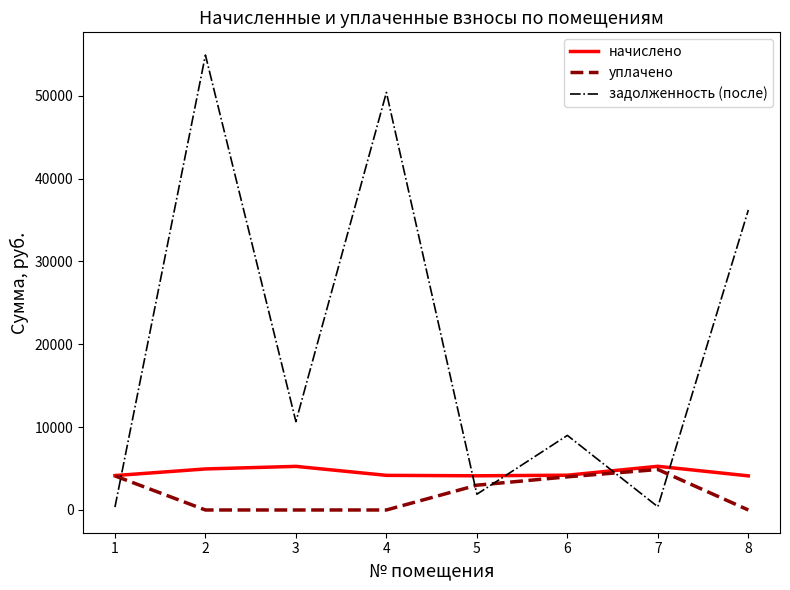

Is the value of начислено at 8 greater than the value of задолженность (после) at 3?

No